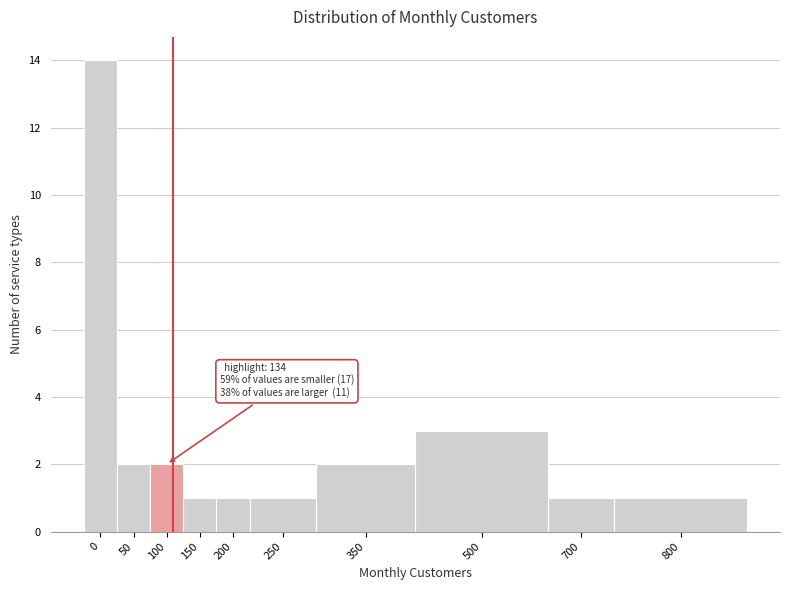

Reading left to right, extract all data points from this chart.

14	2	2	1	1	1	2	3	1	1